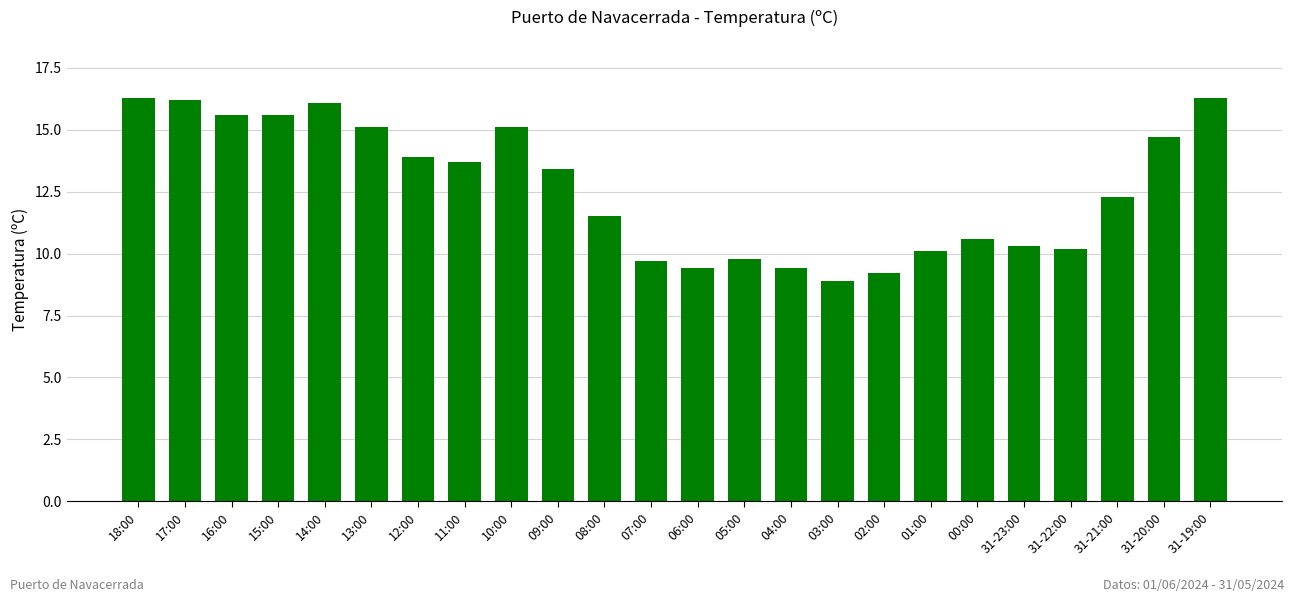

What is the value of the 3rd bar from the left?

15.6